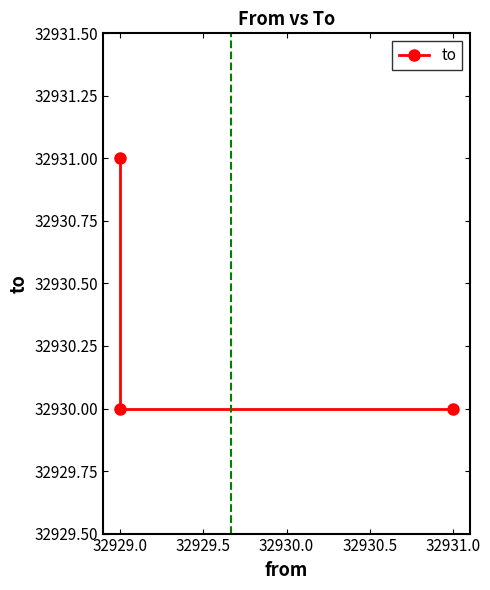

How many lines are shown in the chart?

1